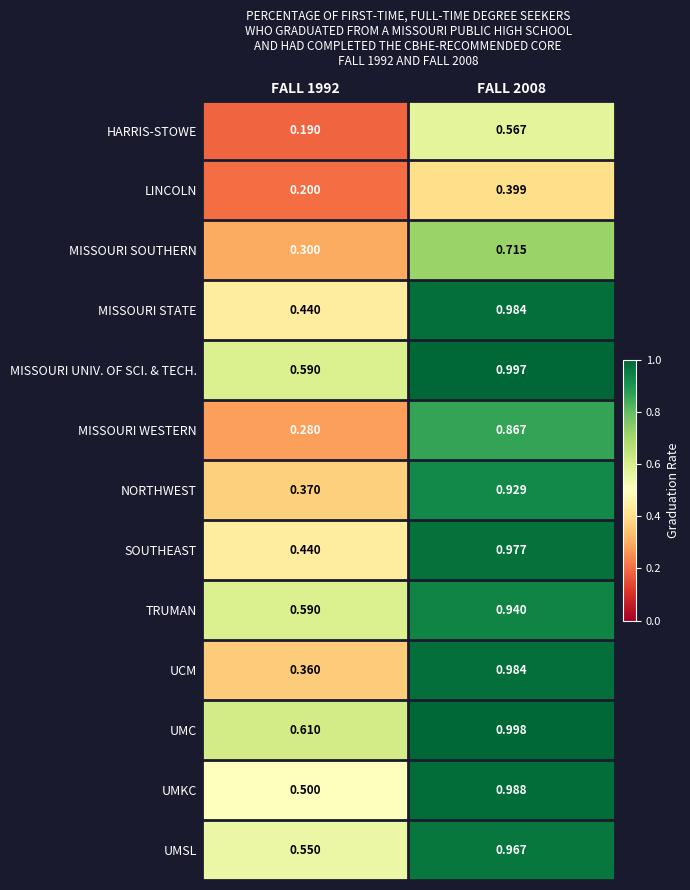

Is the value of SOUTHEAST at FALL 2008 greater than the value of UMSL at FALL 2008?

Yes